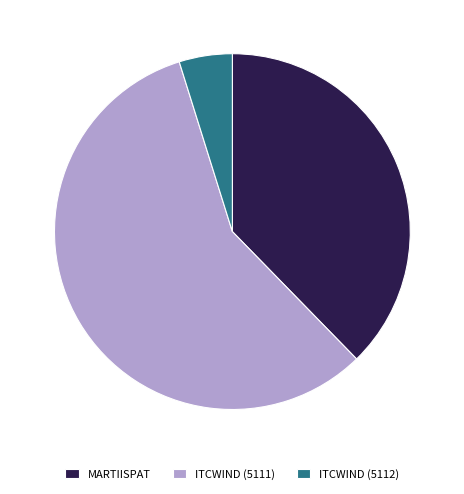

How many slices are in this pie chart?

3